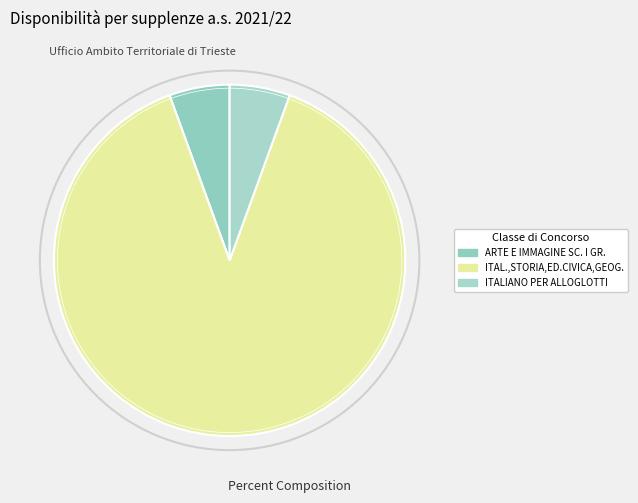

How many segments does this pie chart have?

3